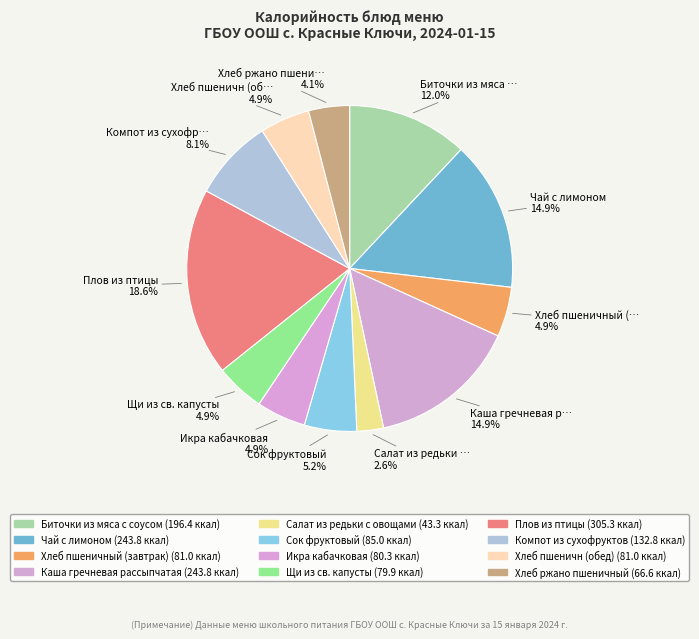

Which category has the smallest portion of the pie?

Салат из редьки с овощами